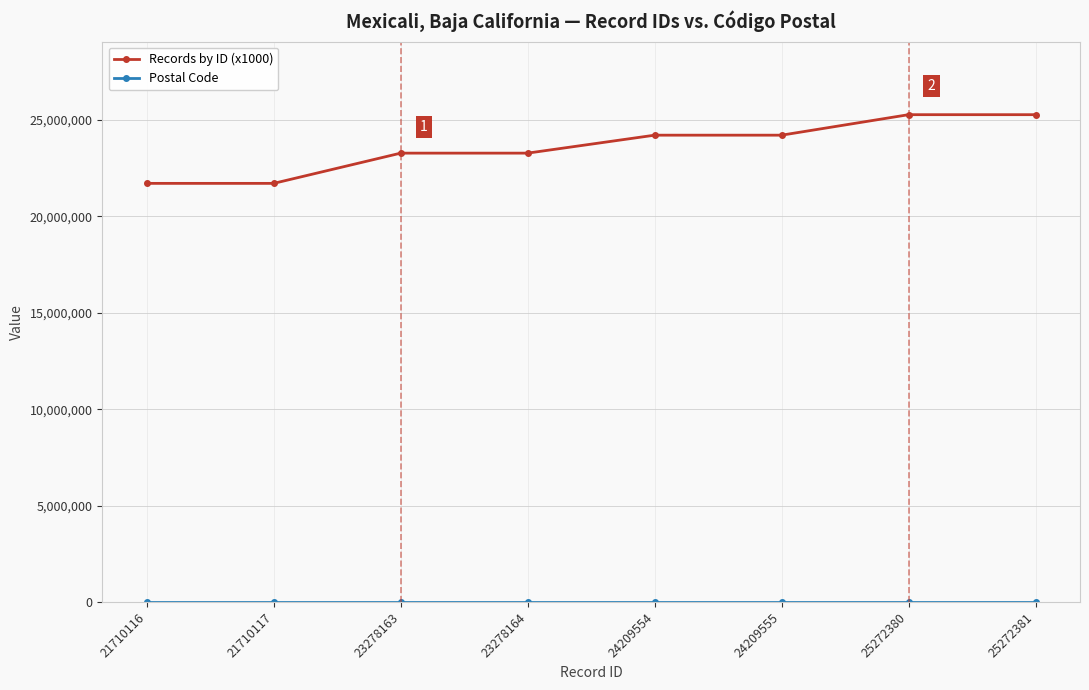

How many categories are shown in the chart?

8